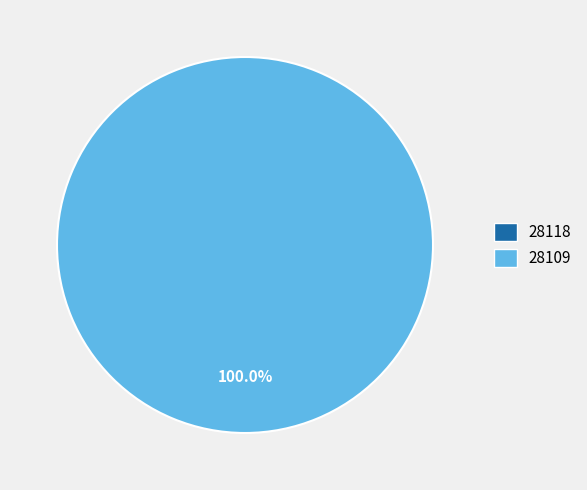

How much of the chart is everything except 28118?

100.0%